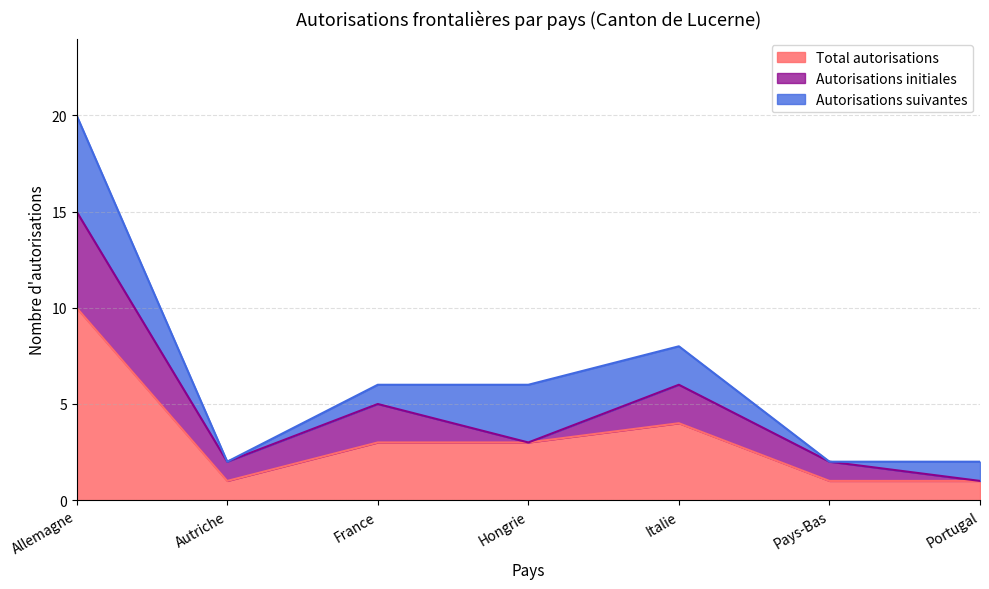

How many lines are shown in the chart?

3